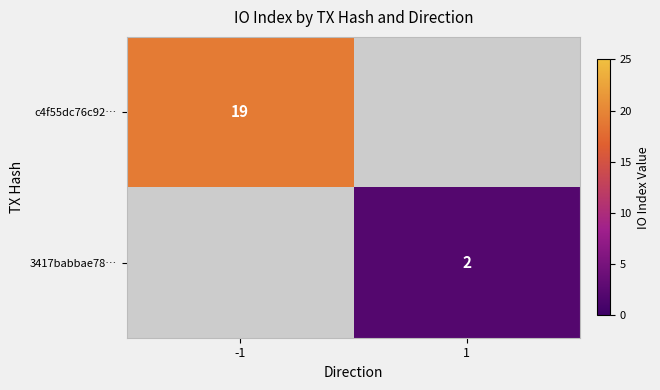

Is it true that 3417babbae78… equals 3 at 1?

False